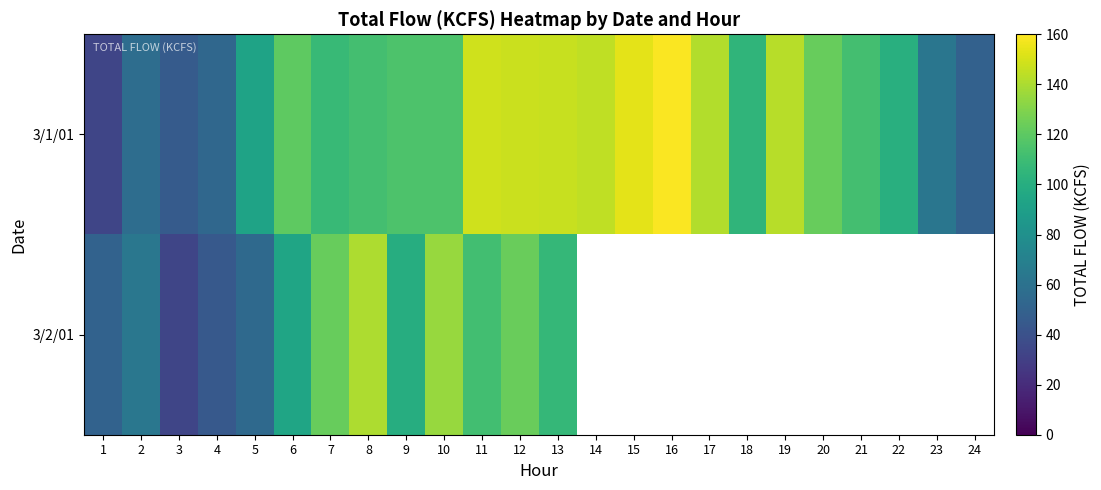

What is the total value across all series at 2?

120.7